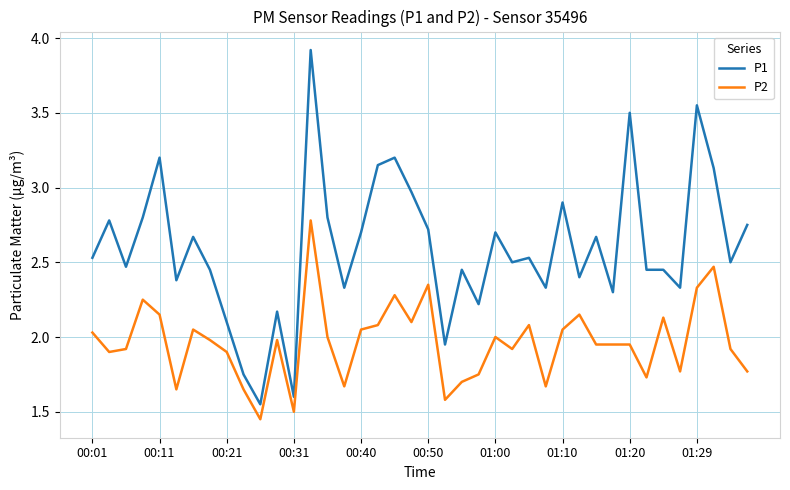

At how many categories does at least one series exceed 2?

36